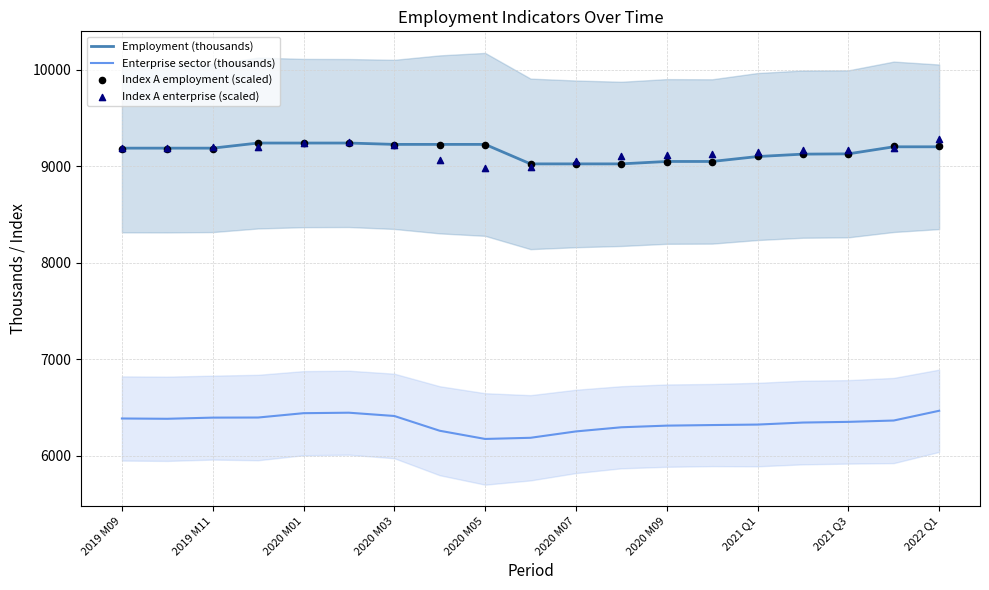

What are all the series names shown in the legend?

Employment (thousands), Enterprise sector (thousands), Index A employment (scaled), Index A enterprise (scaled)